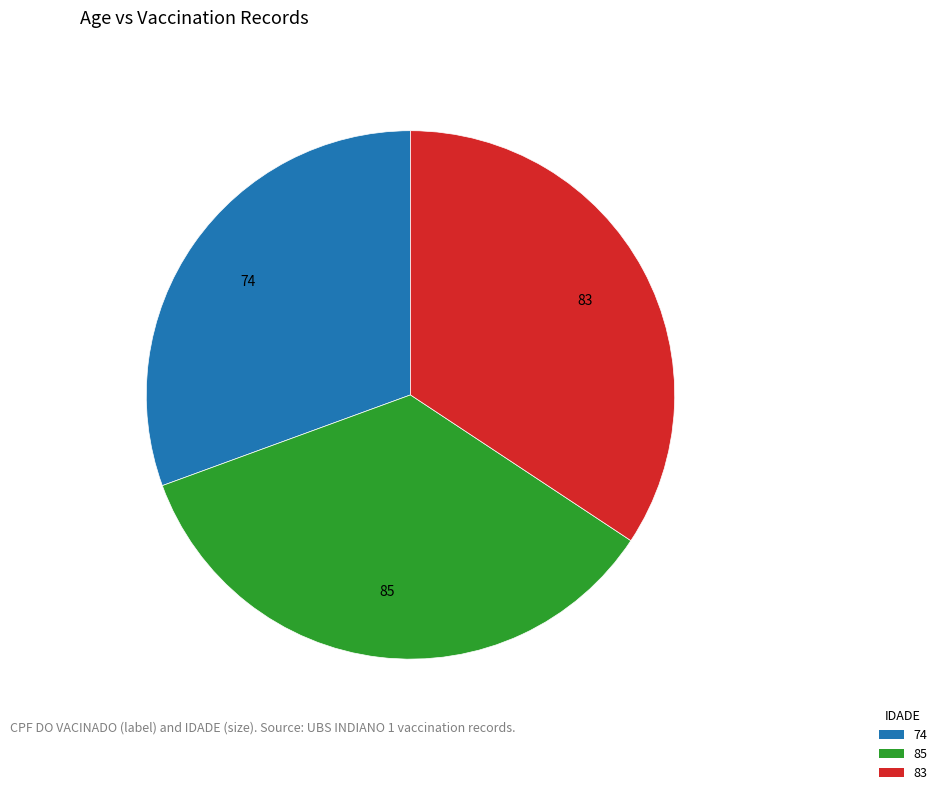

The 85 slice represents 24% of the pie. True or false?

False